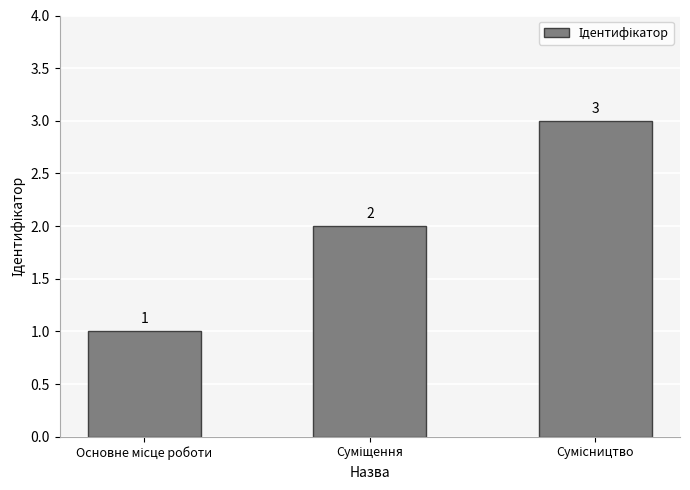

How many values are between 1 and 3?

3